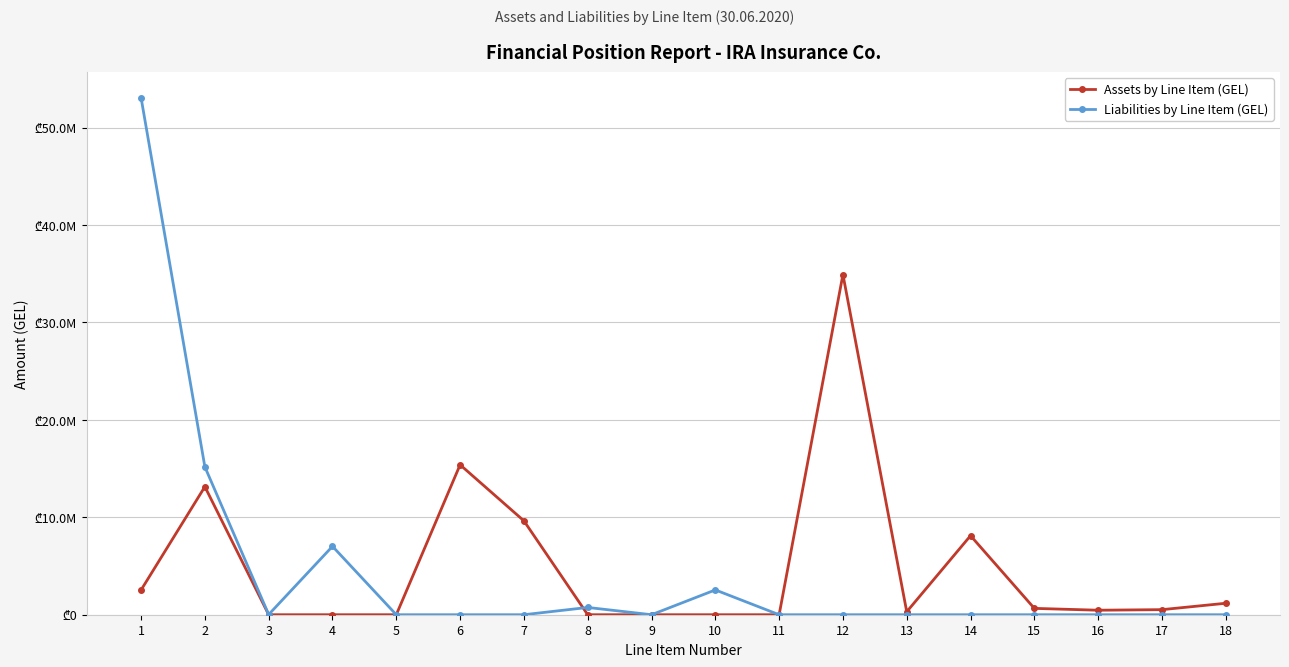

Which series ends up on top after the final intersection of Liabilities by Line Item (GEL) and Assets by Line Item (GEL)?

Liabilities by Line Item (GEL)